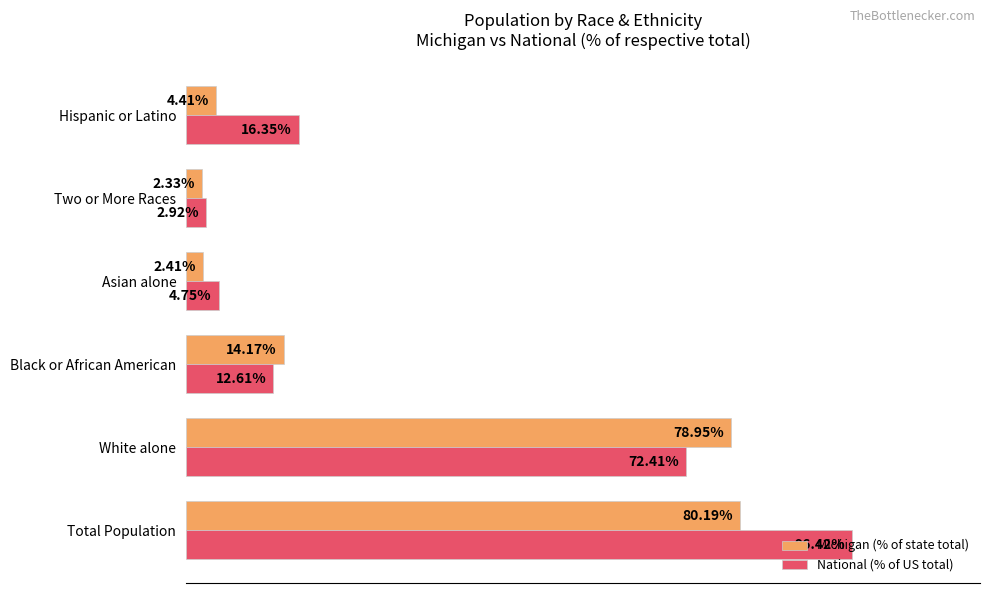

Which category has the lowest value in the Michigan (% of state total) series?

Two or More Races